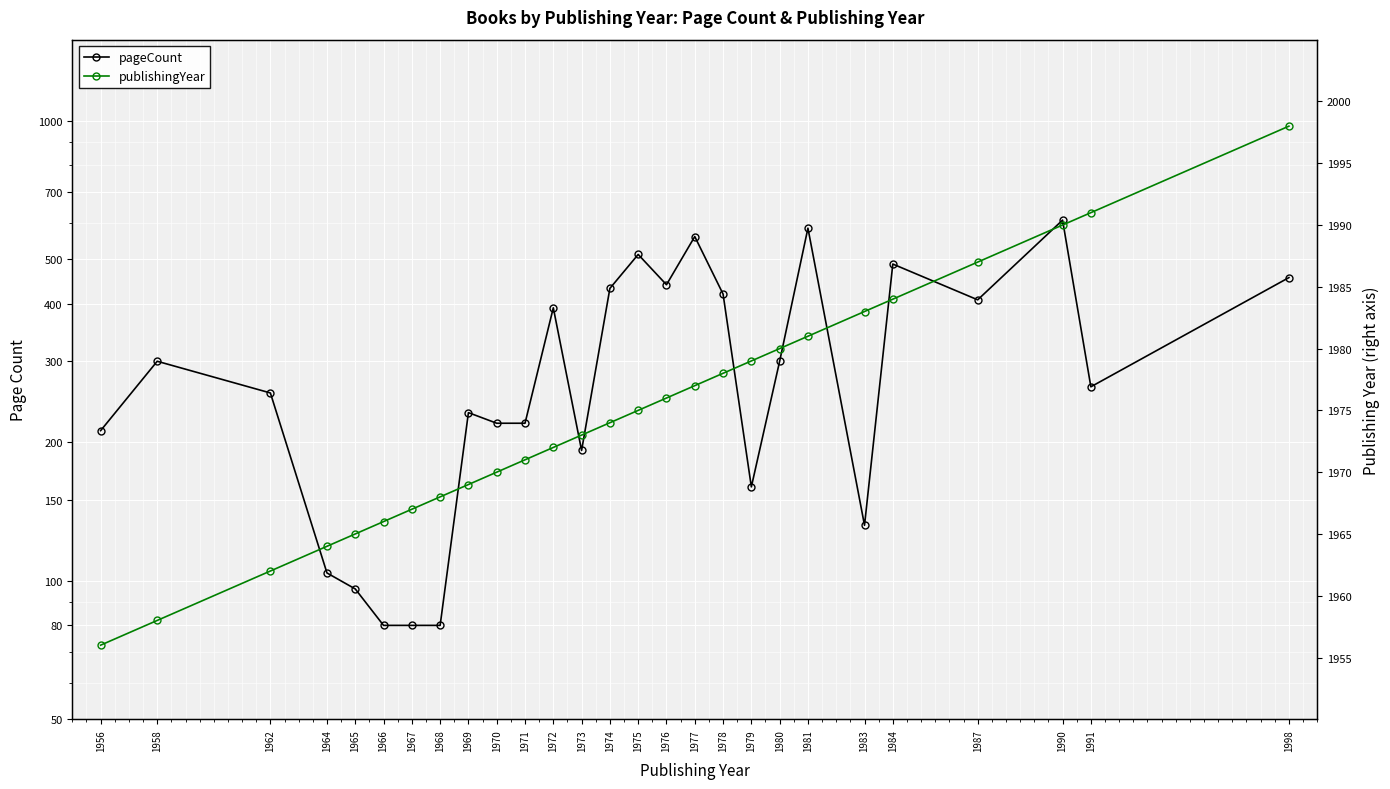

At which category does the chart reach its peak across all series?

1998